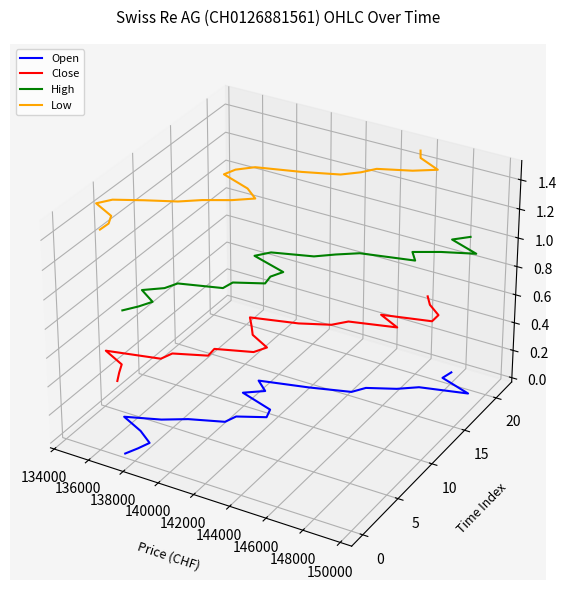

How many interior local valleys does the Close series have?

6